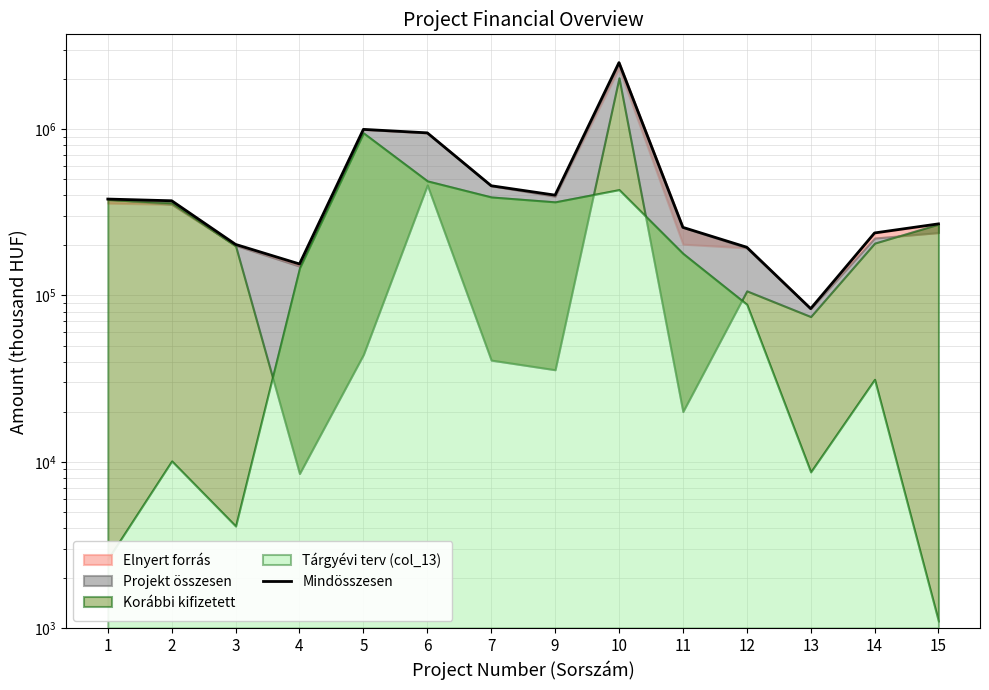

Is it true that the value at 4 is 154631?

True